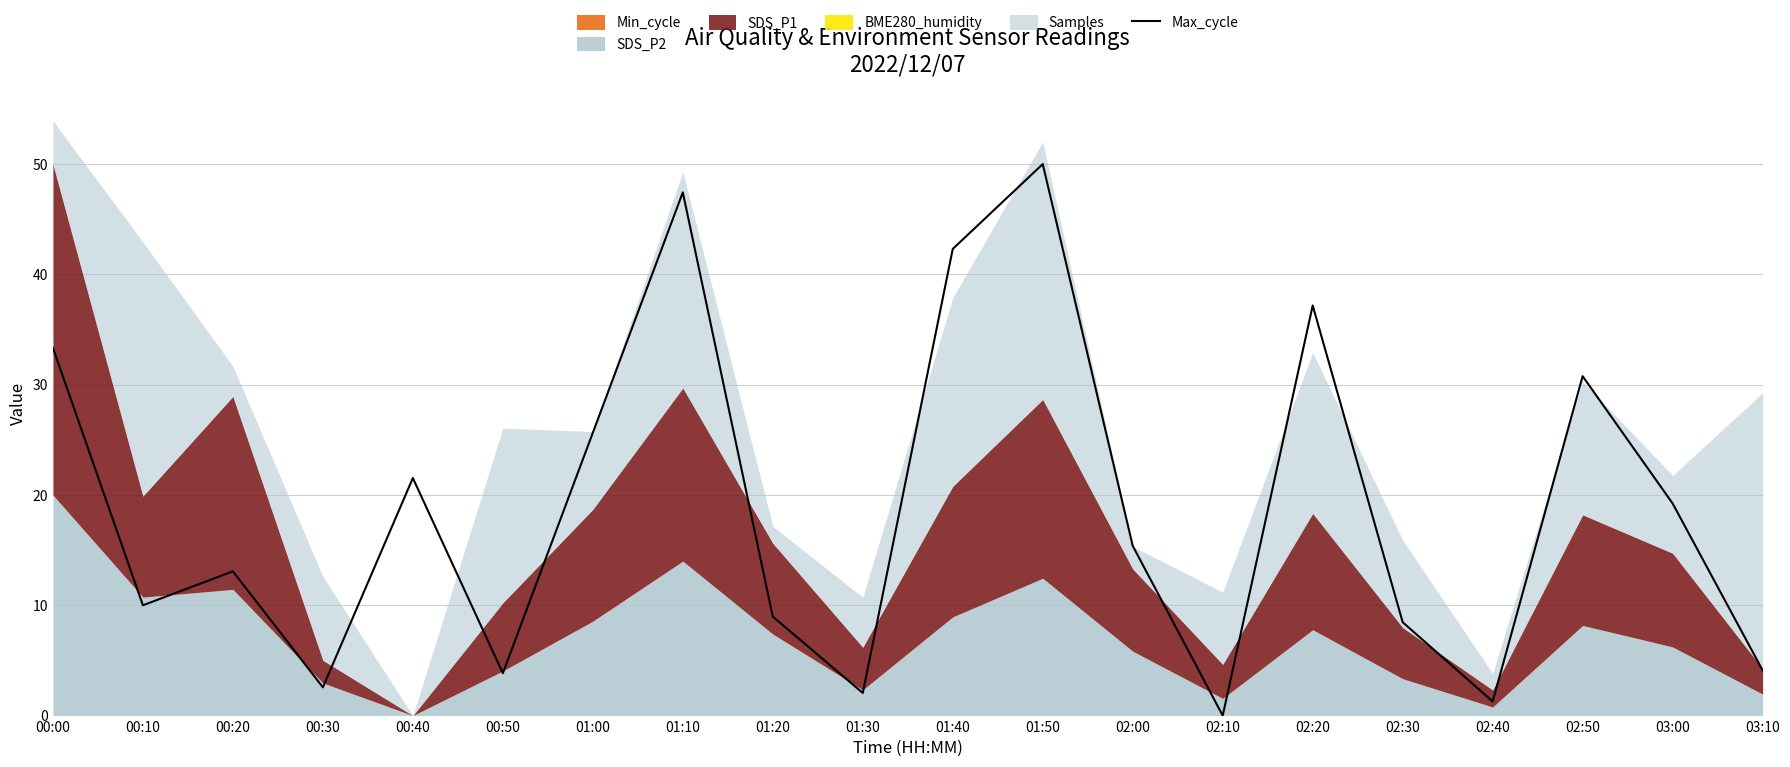

What is the label of the 12th point from the right?

01:20